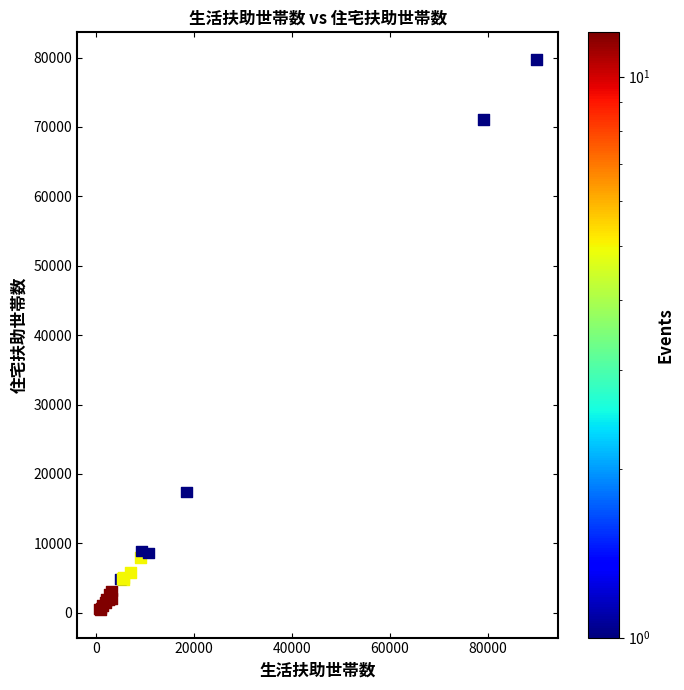

What Y value in the scatter plot is closest to 40025?

17385